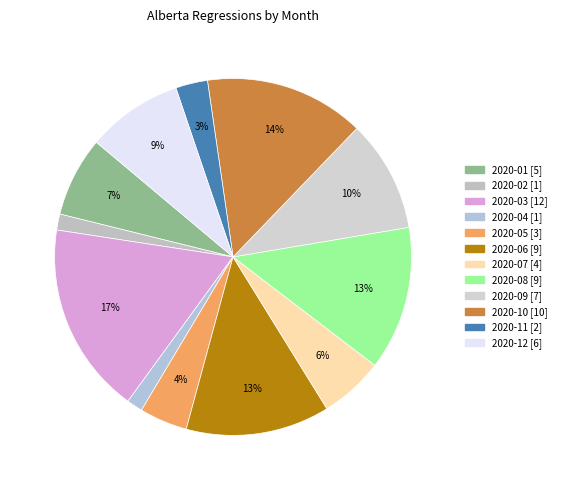

Is it true that 2020-11 is 1% of the pie?

False